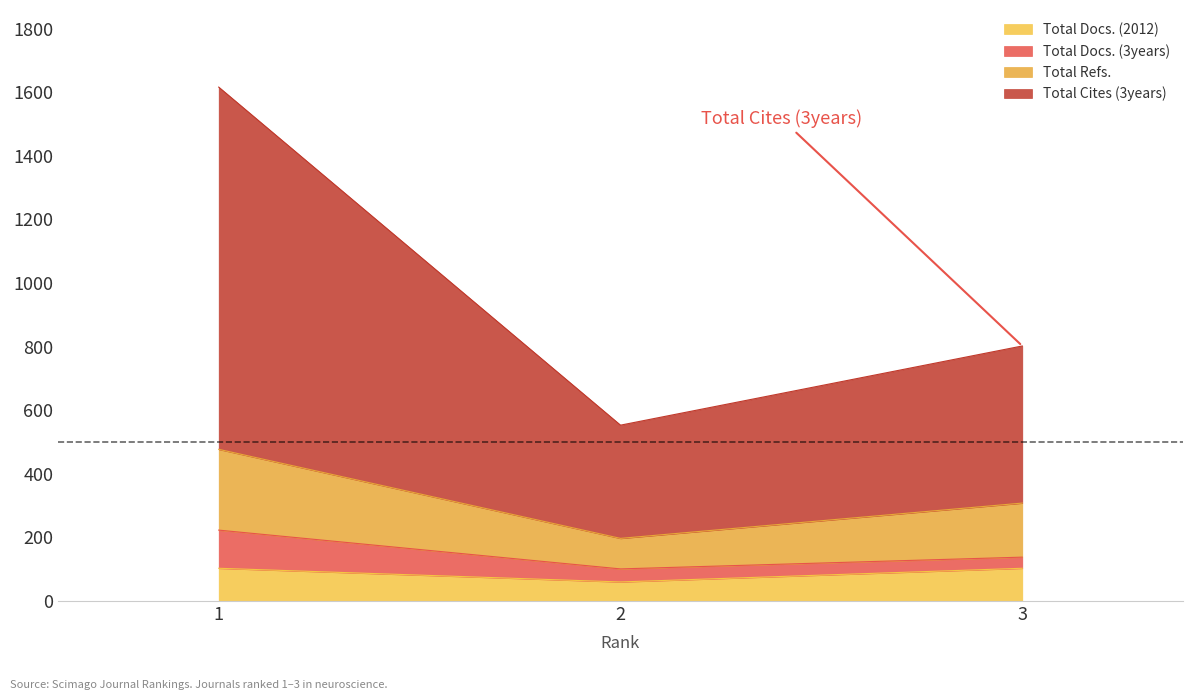

How many values in the Total Refs. series are below 308?

1